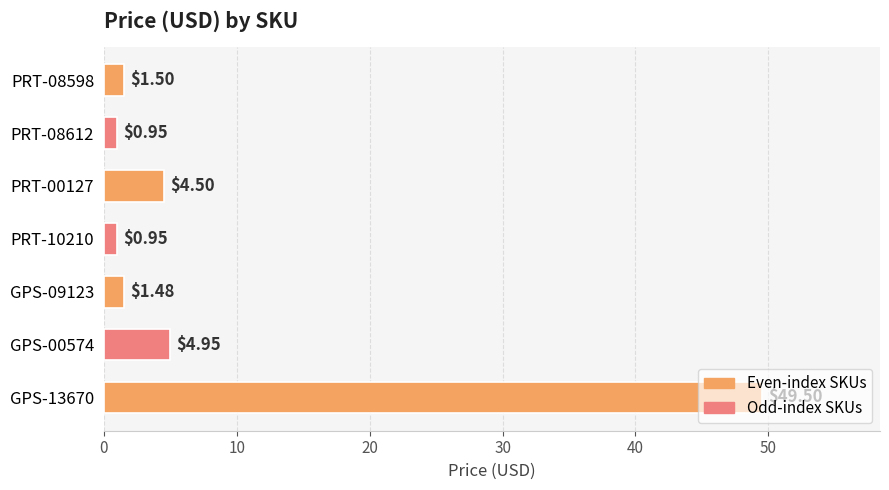

Which has a higher value, PRT-10210 or GPS-13670?

GPS-13670